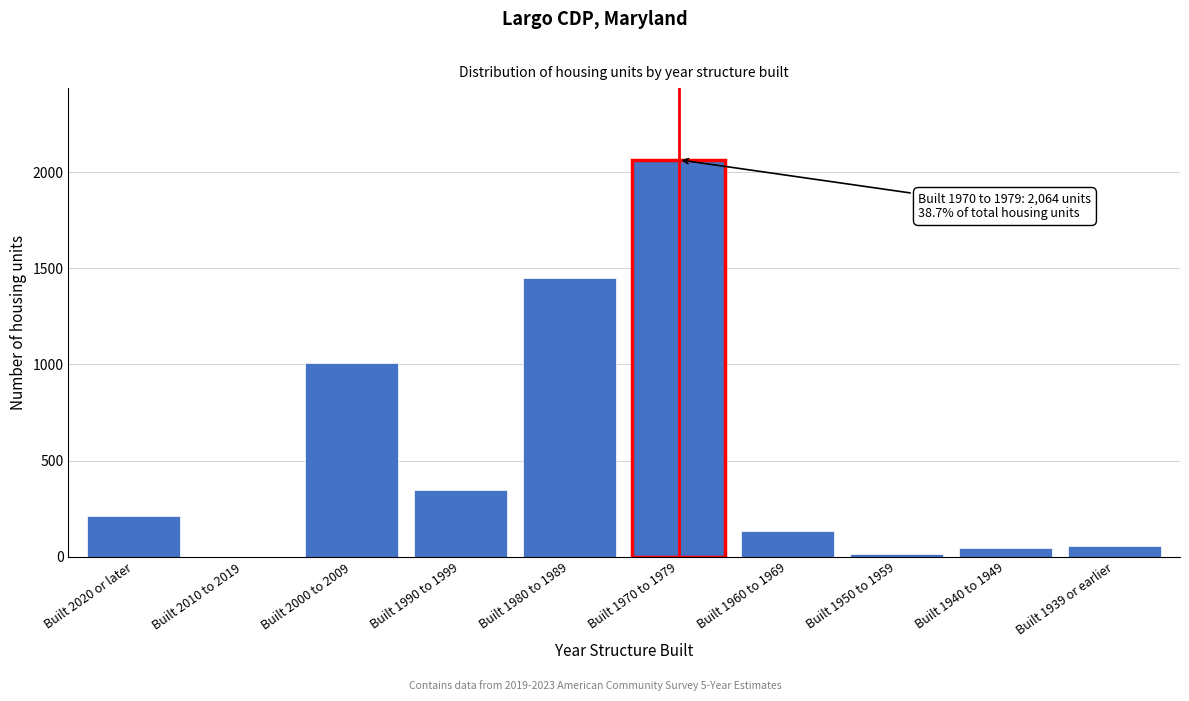

Reading right to left, list all the values displayed in this chart.

Built 1939 or earlier=58	Built 1940 to 1949=47	Built 1950 to 1959=16	Built 1960 to 1969=133	Built 1970 to 1979=2064	Built 1980 to 1989=1452	Built 1990 to 1999=348	Built 2000 to 2009=1009	Built 2010 to 2019=0	Built 2020 or later=213